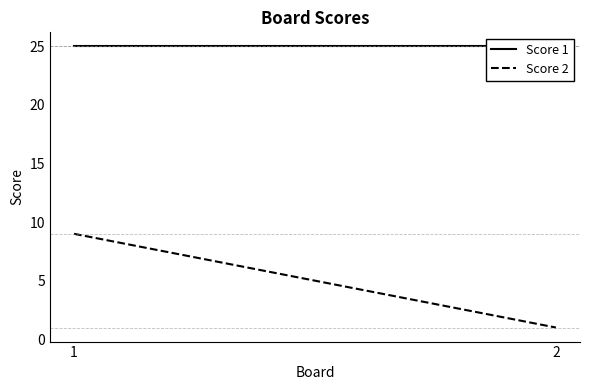

Reading left to right, what are all the values shown in this chart?

Score 1: 1=25	2=25
Score 2: 1=9	2=1